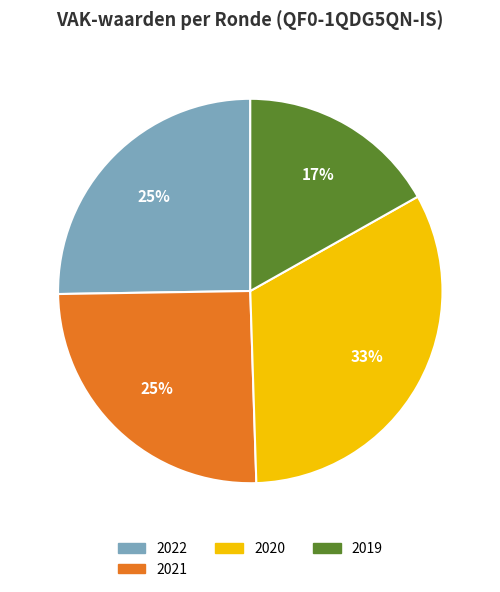

Between 2022 and 2019, which is larger?

2022